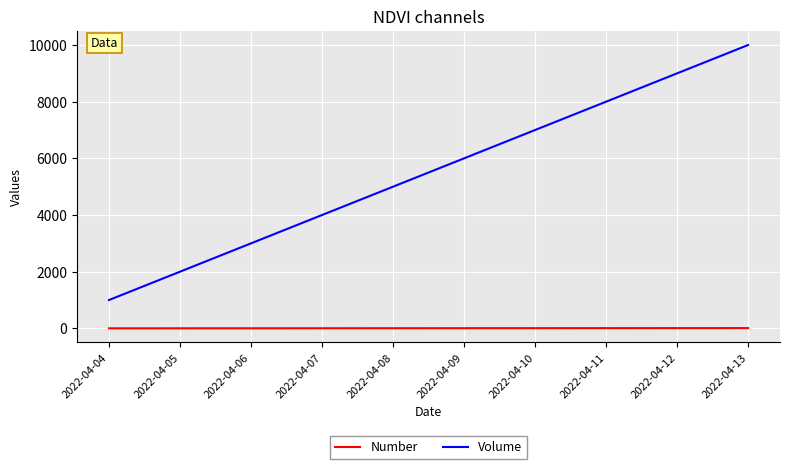

Which series has the widest spread of values?

Volume